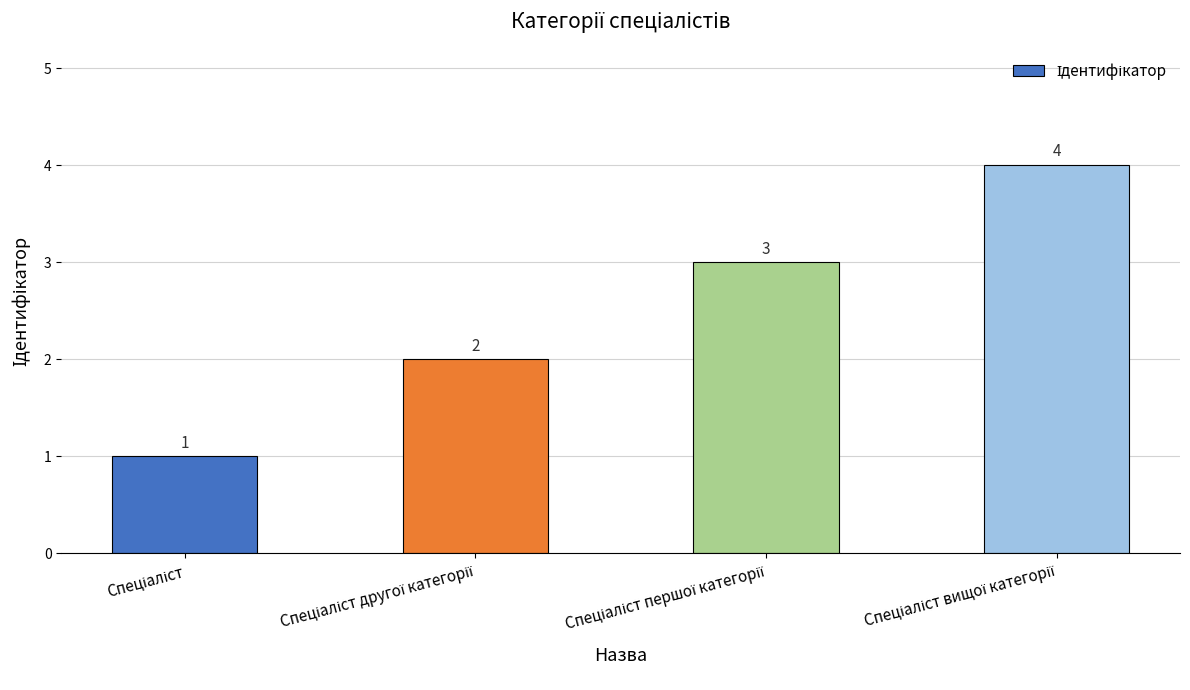

How many data points are less than 3?

2